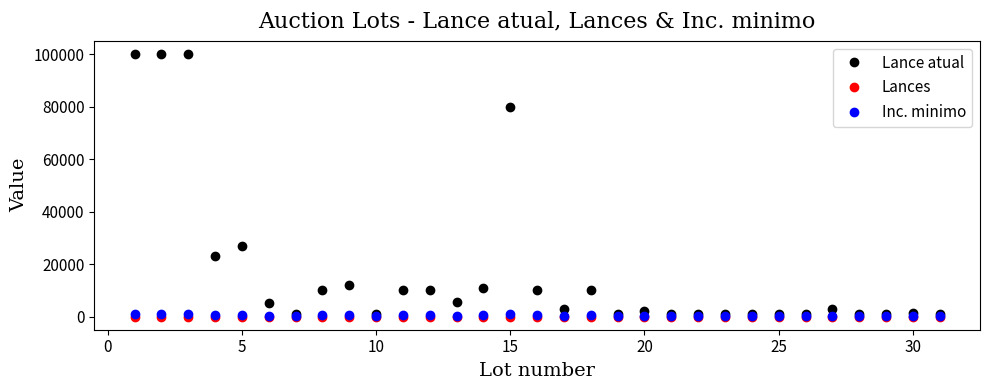

Does the chart display data point markers on the line(s)?

Yes